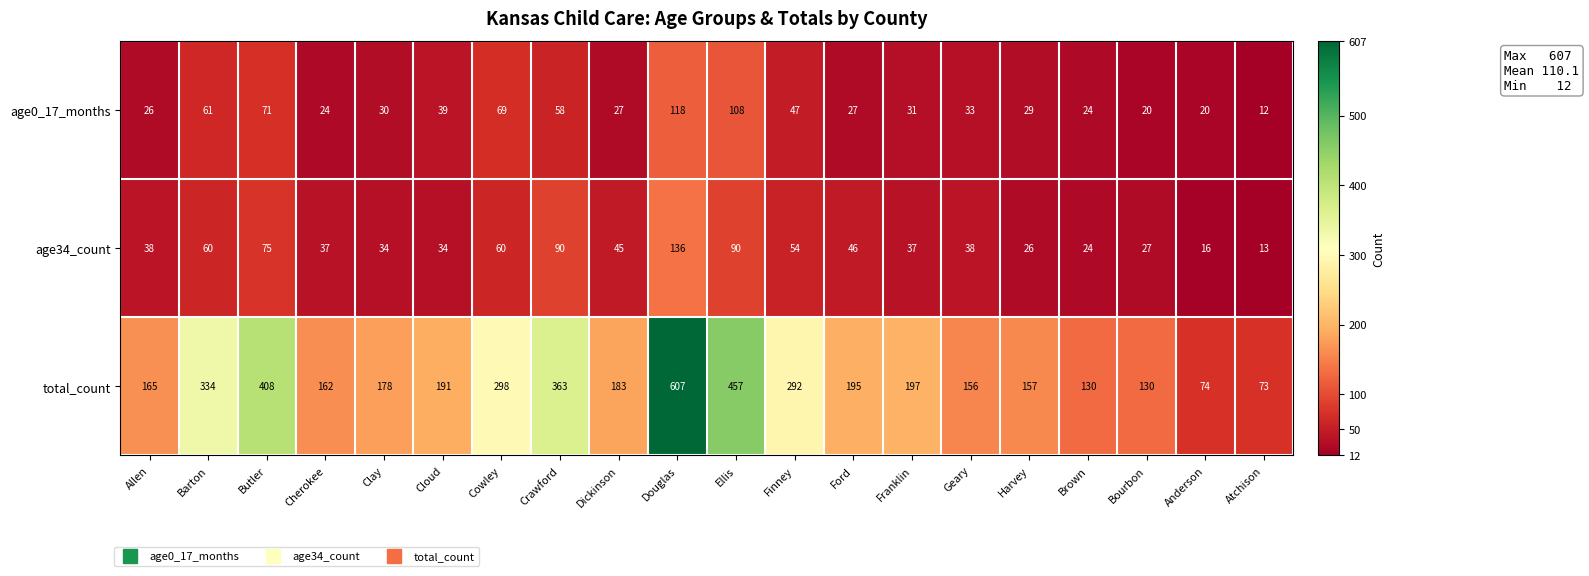

At which label is total_count closest to 340?

Barton